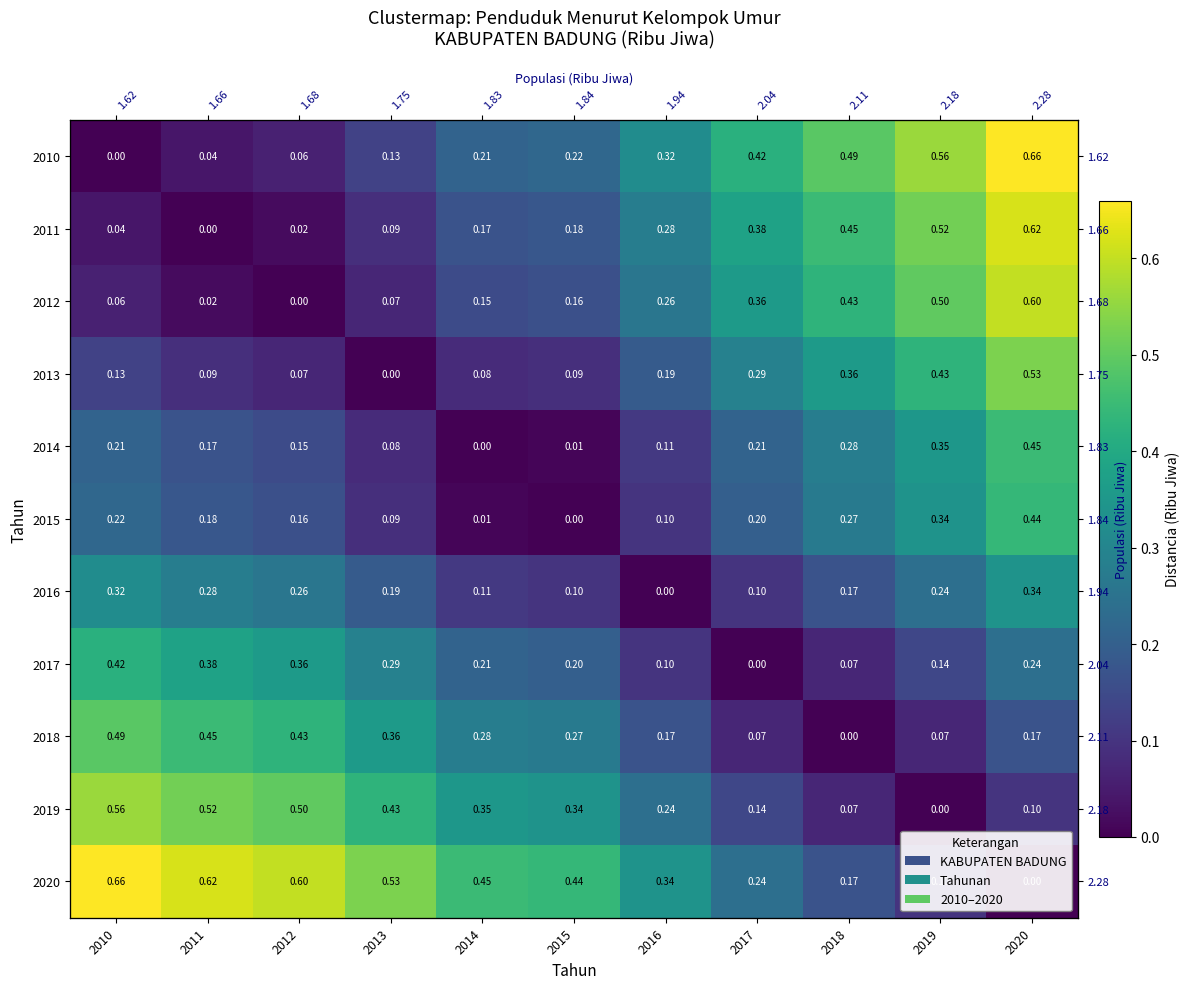

The 2018 series shows 0.0 at 2018. True or false?

True